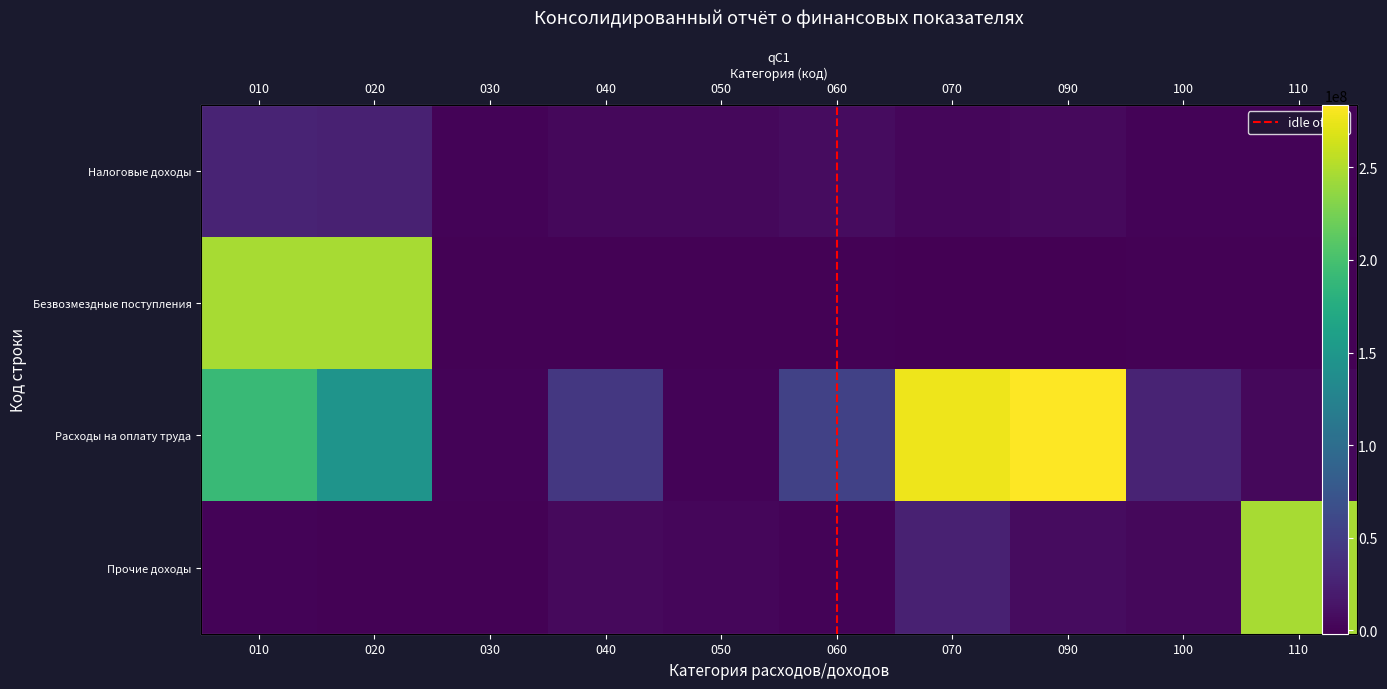

What is the total value across all series at 090?

294539362.1